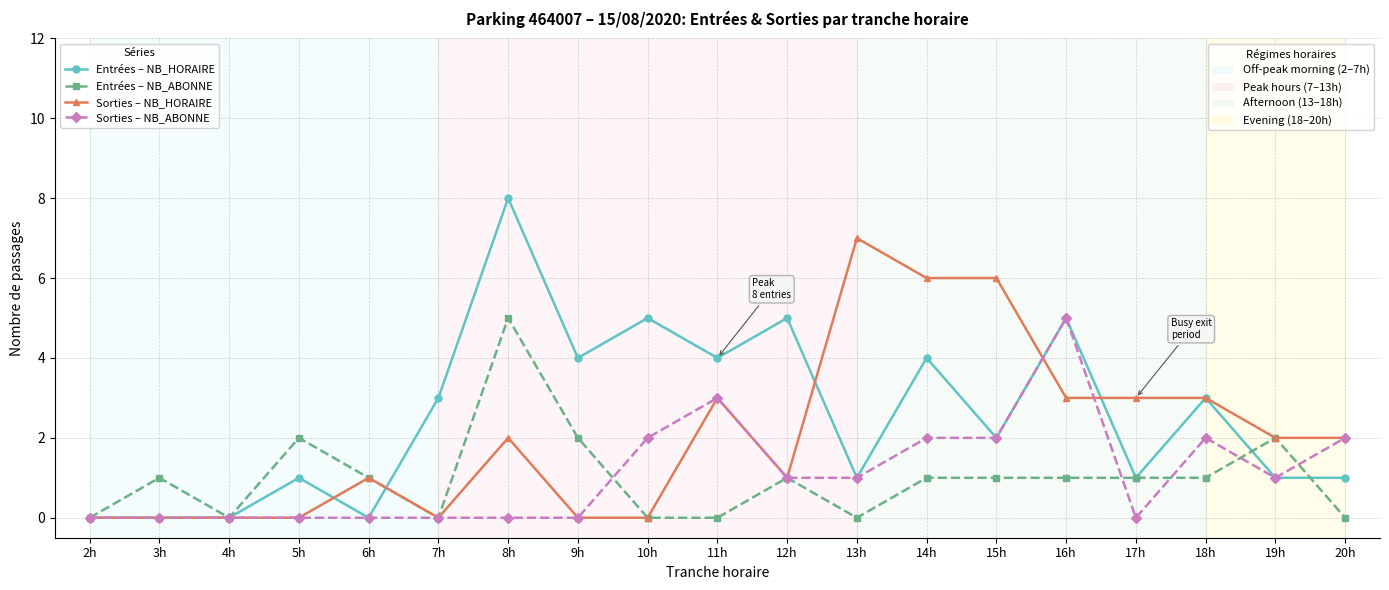

At which category is the sum across all series the highest?

8h